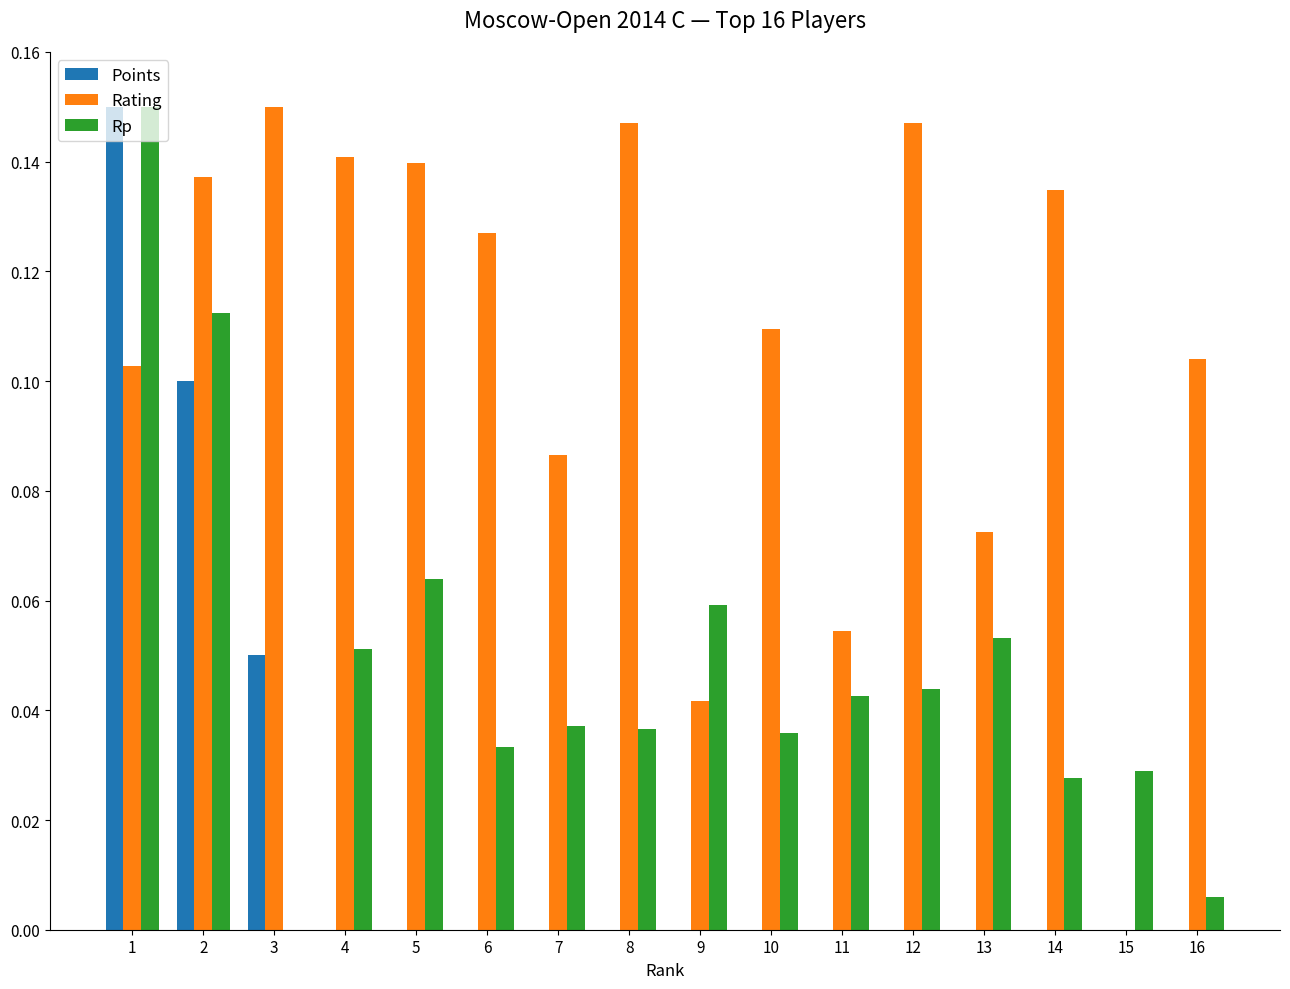

Is the value of Points at 8 greater than the value of Rating at 14?

No